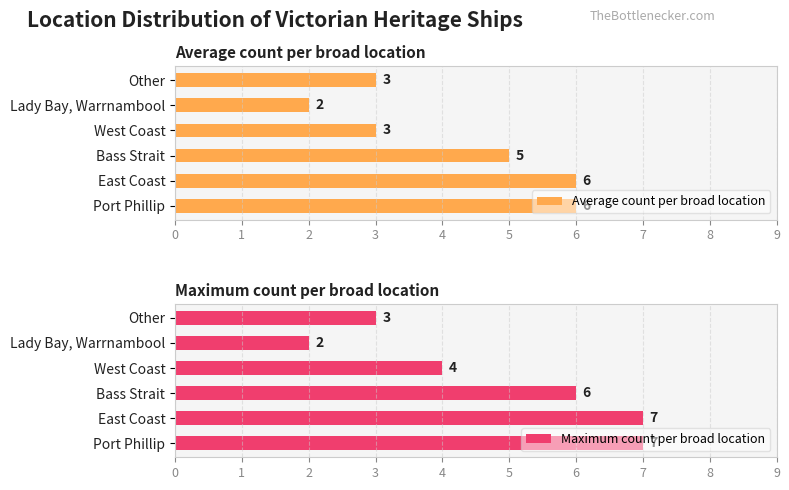

What is the sum of all Maximum count per broad location values?

29